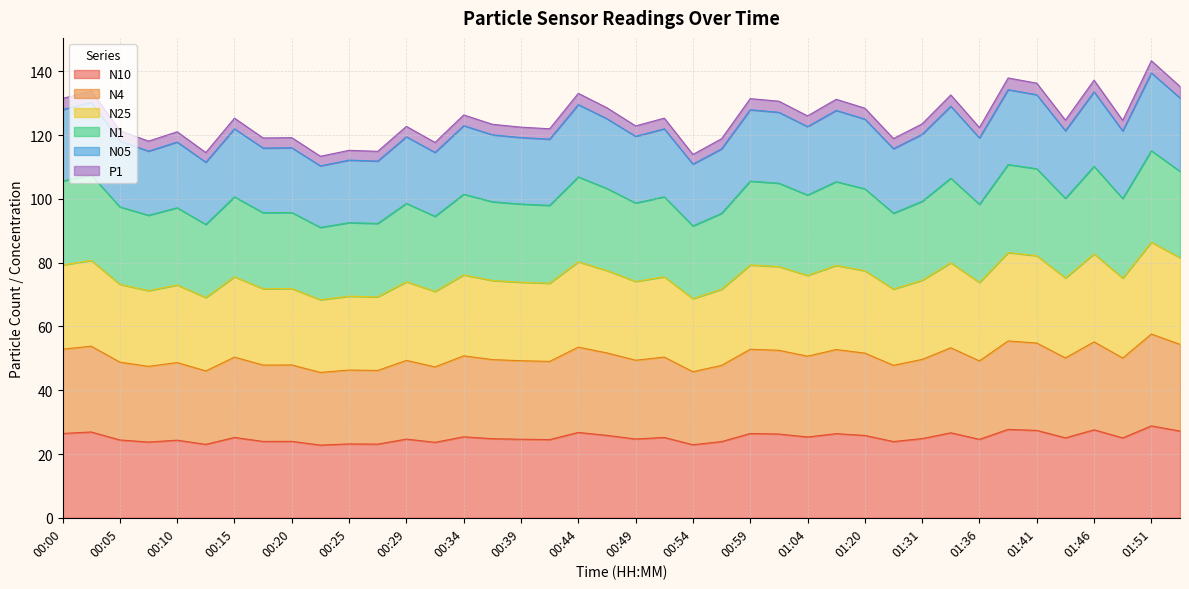

The N25 series shows 107.2 at 00:03. True or false?

False